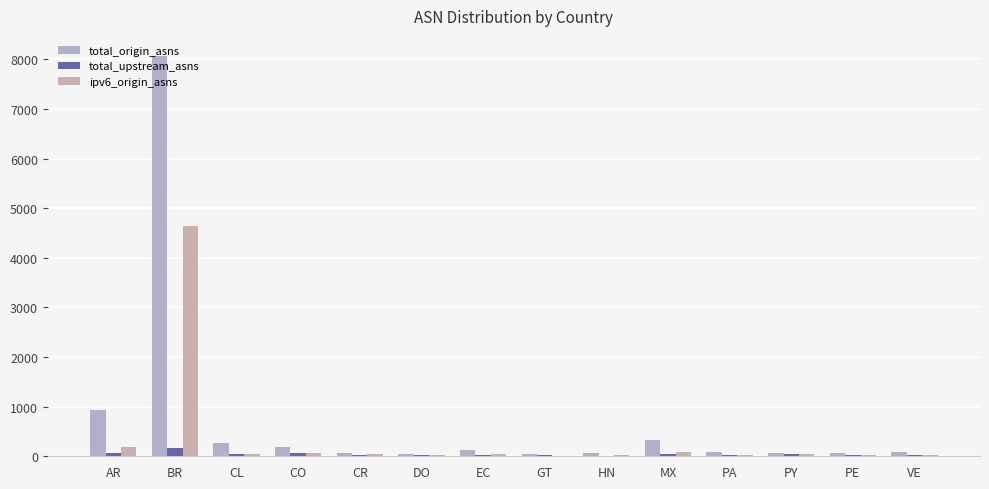

How many data points does each series have?

14